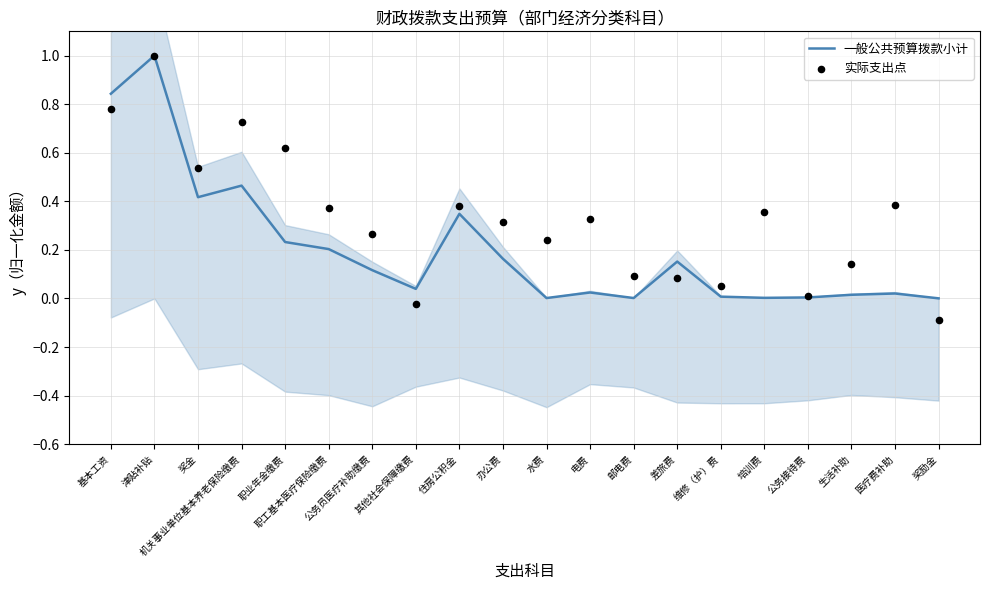

Which series contains the highest Y value?

一般公共预算拨款小计